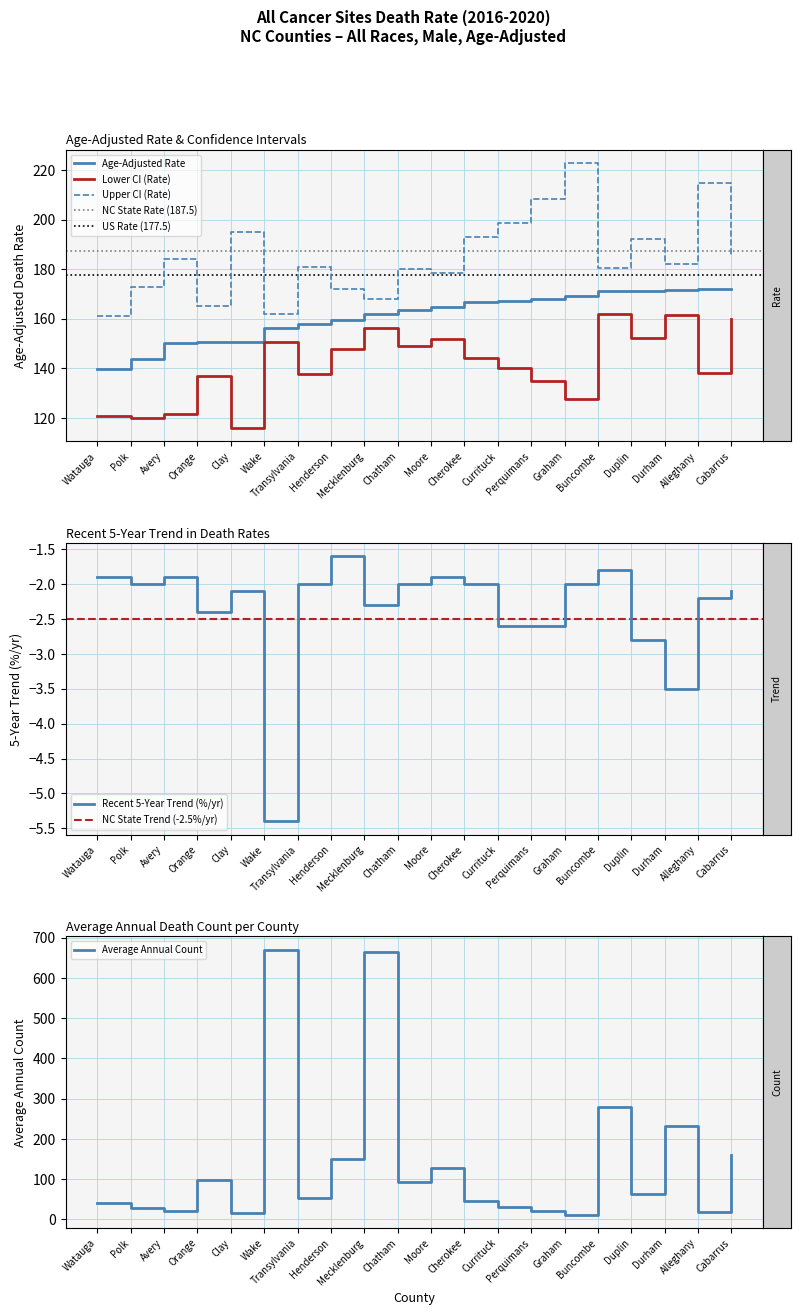

What is the total value across all series at 9?

583.5